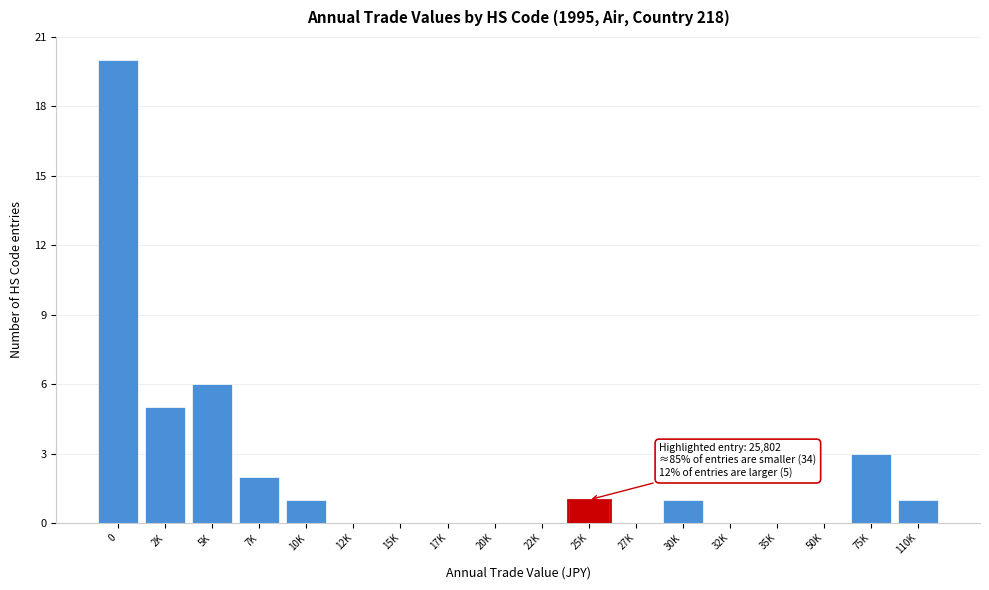

Reading left to right, list all the values displayed in this chart.

0=20	2K=5	5K=6	7K=2	10K=1	12K=0	15K=0	17K=0	20K=0	22K=0	25K=1	27K=0	30K=1	32K=0	35K=0	50K=0	75K=3	110K=1